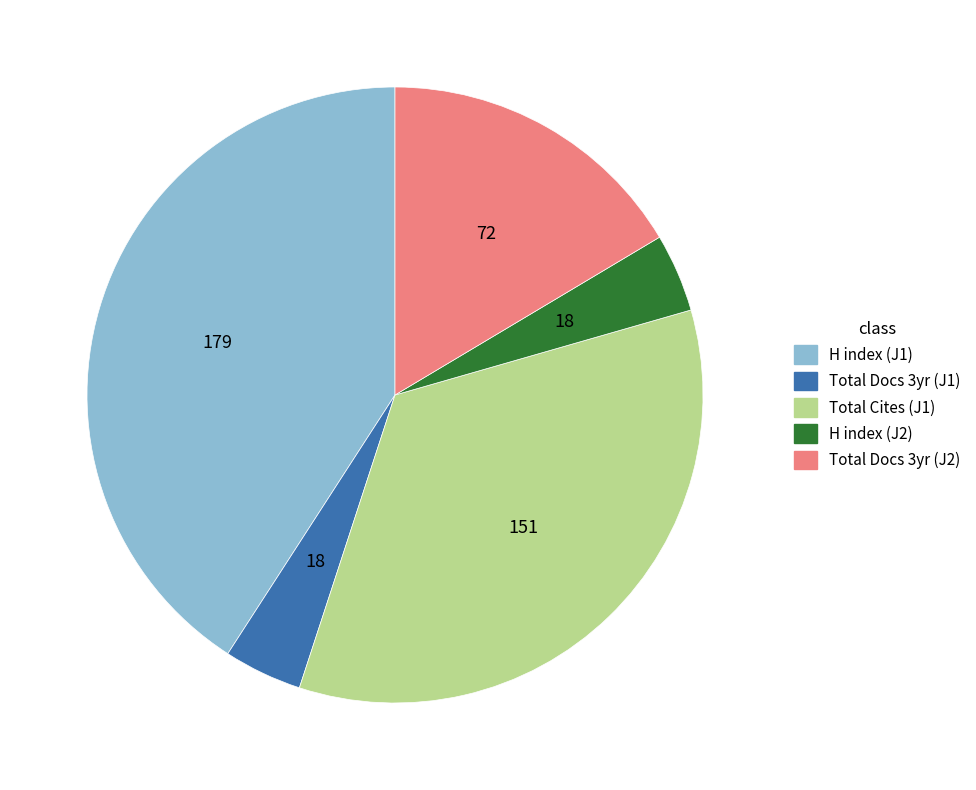

Is it true that H index (J2) is 4% of the pie?

True